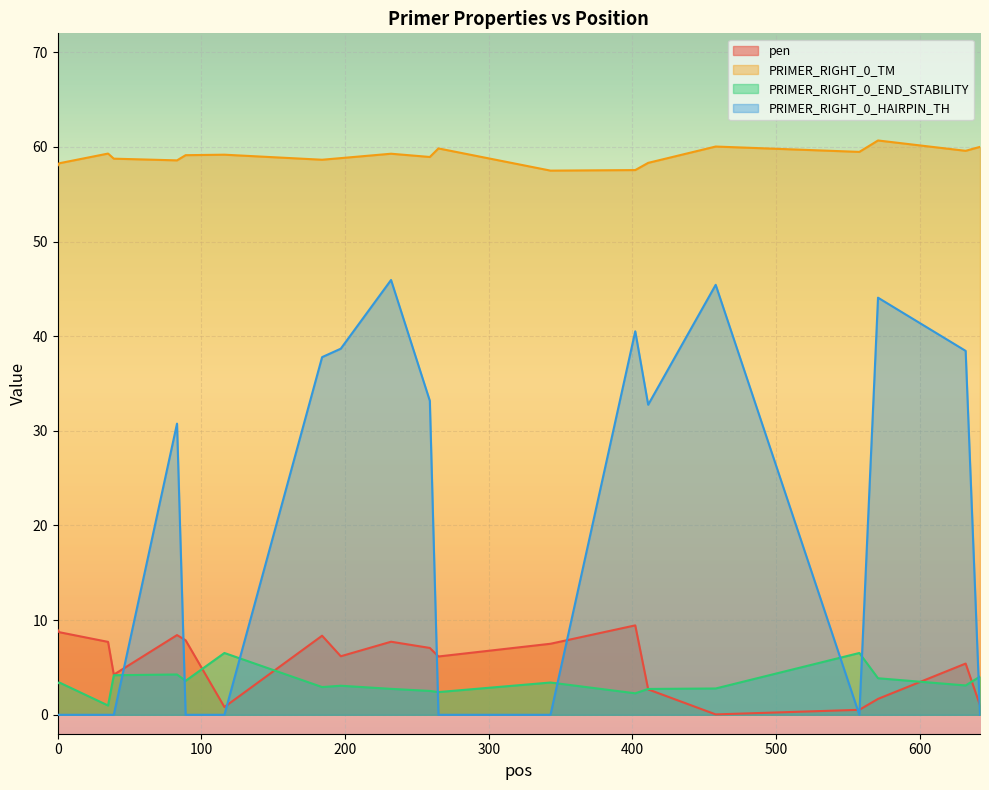

Where do PRIMER_RIGHT_0_HAIRPIN_TH and PRIMER_RIGHT_0_END_STABILITY first cross each other?

39 and 83